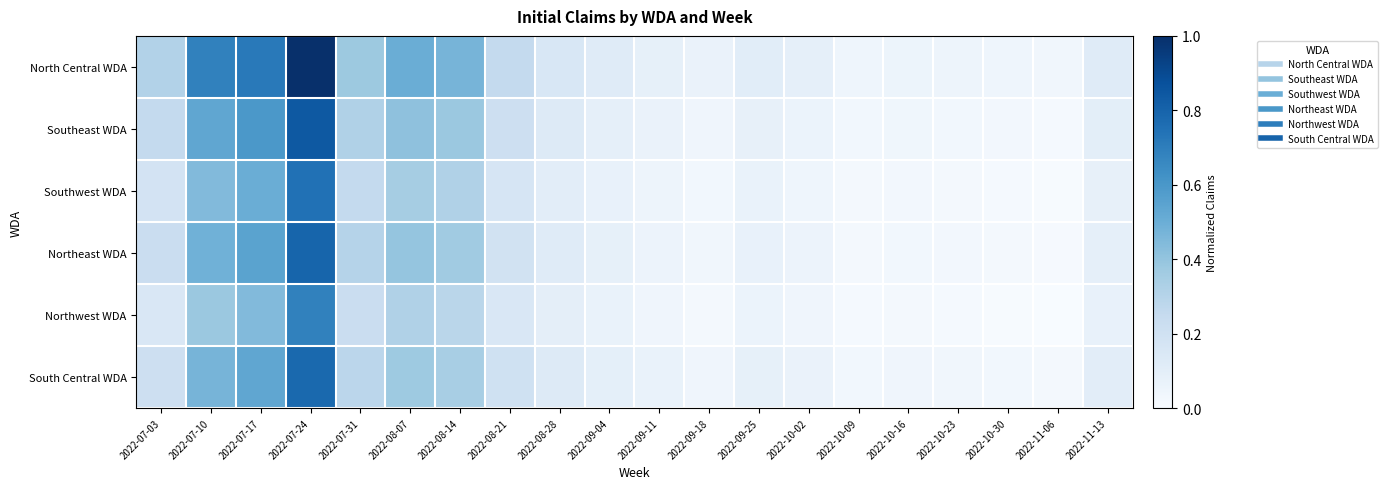

How many data points does each series have?

20